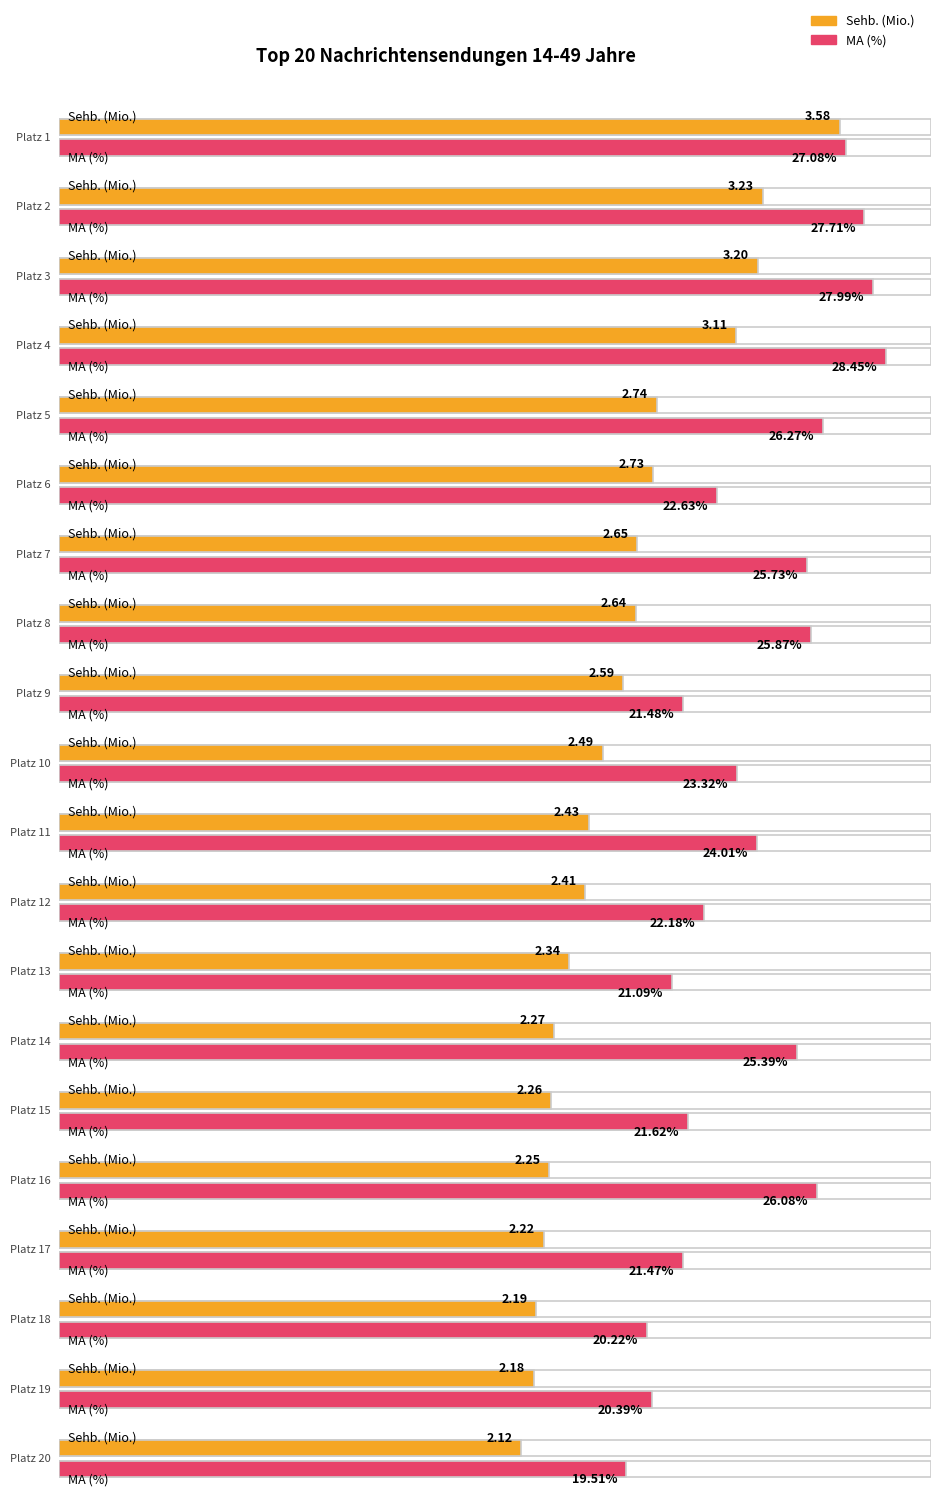

Rank the categories by MA (%) value from highest to lowest.

Platz 4, Platz 3, Platz 2, Platz 1, Platz 5, Platz 16, Platz 8, Platz 7, Platz 14, Platz 11, Platz 10, Platz 6, Platz 12, Platz 15, Platz 9, Platz 17, Platz 13, Platz 19, Platz 18, Platz 20